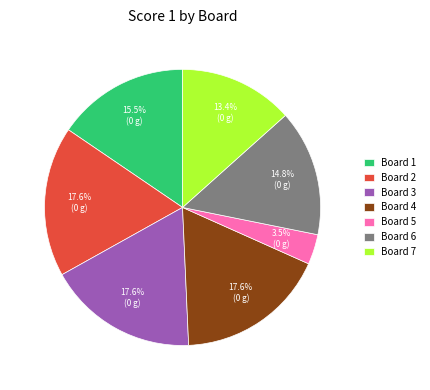

Is there any slice that represents more than half of the pie?

No